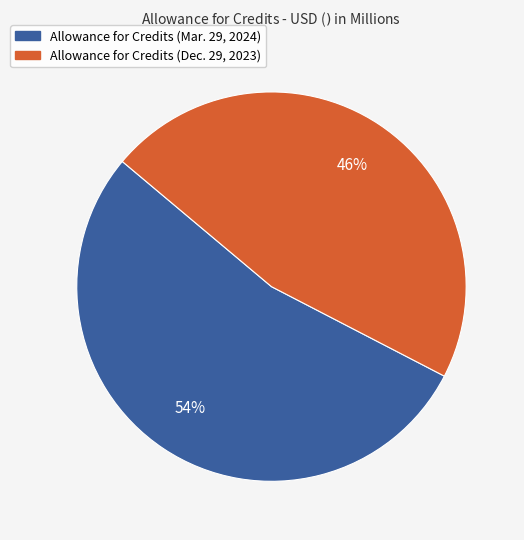

To the nearest percent, what is the combined percentage of Allowance for Credits (Mar. 29, 2024) and Allowance for Credits (Dec. 29, 2023)?

100%